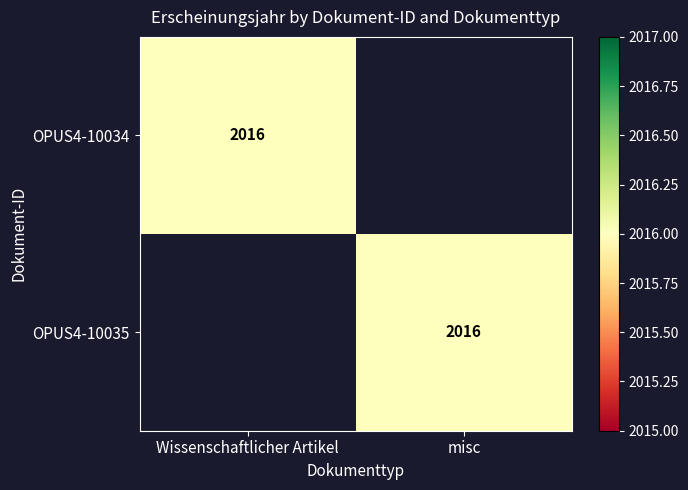

The value of OPUS4-10034 at Wissenschaftlicher Artikel is 2879. True or false?

False